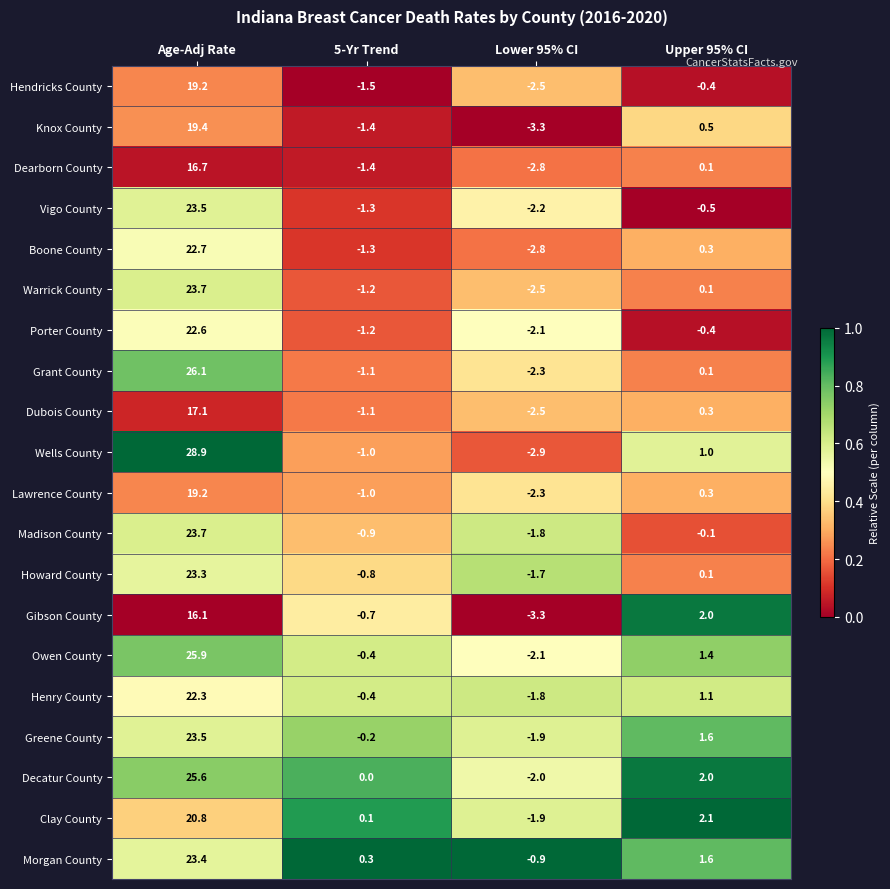

At which label does Dubois County reach its minimum?

Lower 95% CI